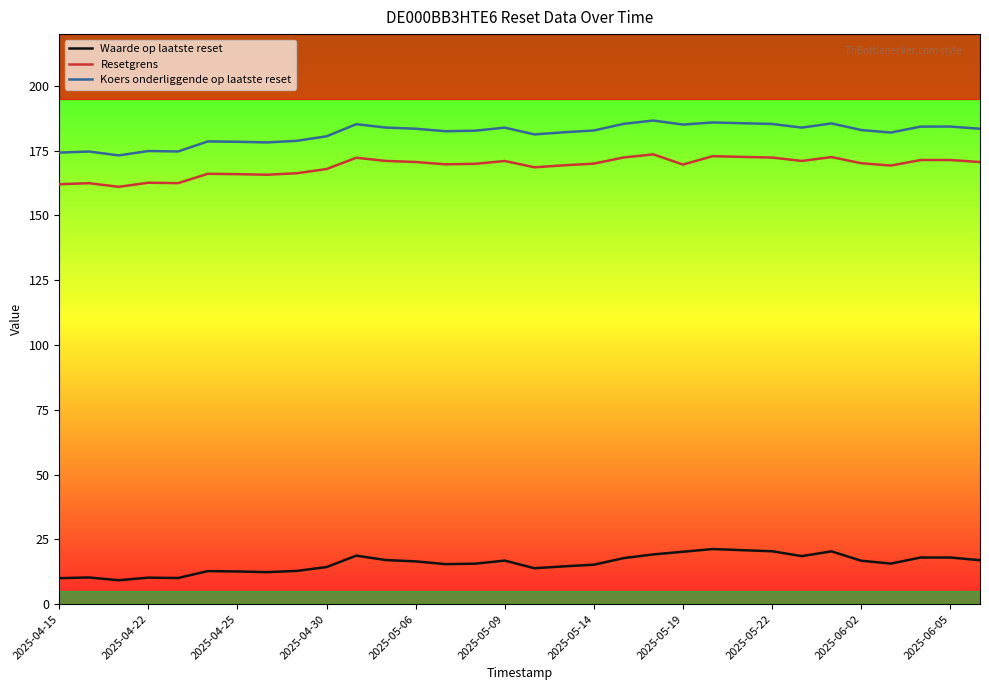

What is the smallest value displayed?

9.2